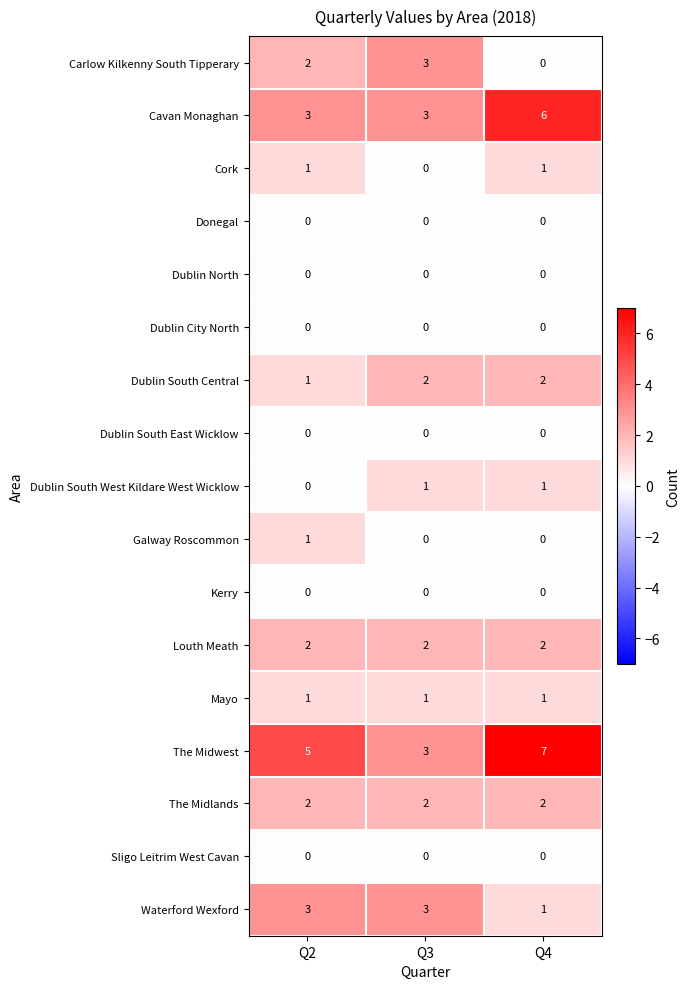

The value of Carlow Kilkenny South Tipperary at Q3 is 5. True or false?

False